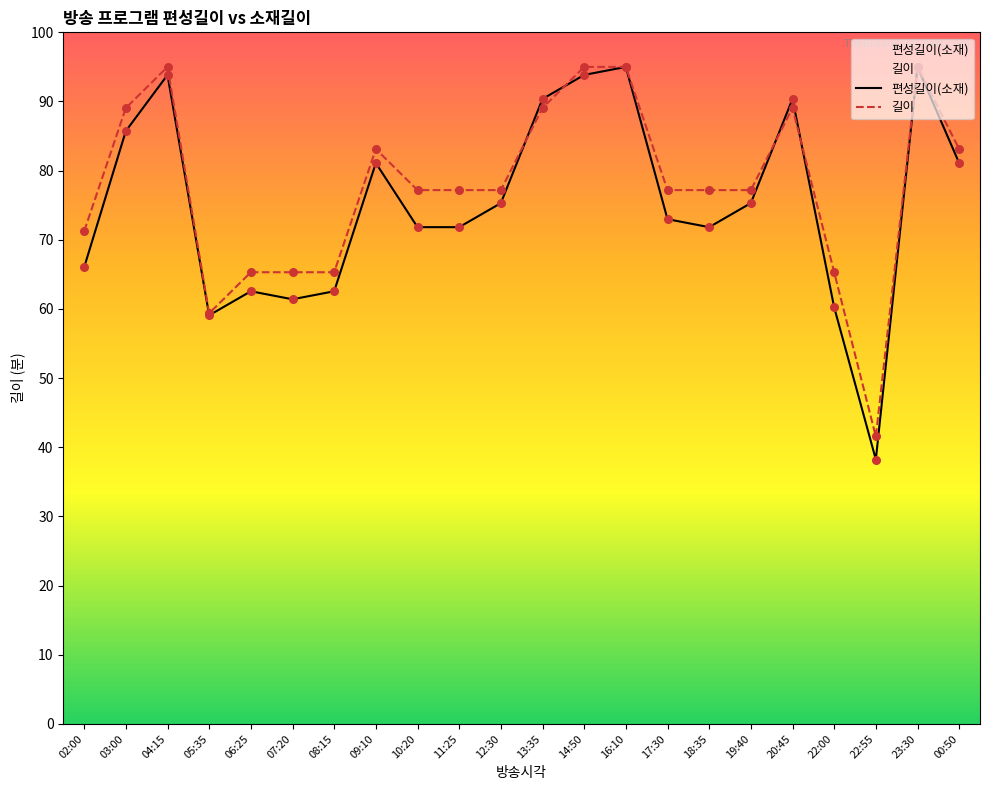

What are all the series names shown in the legend?

편성길이(소재), 길이